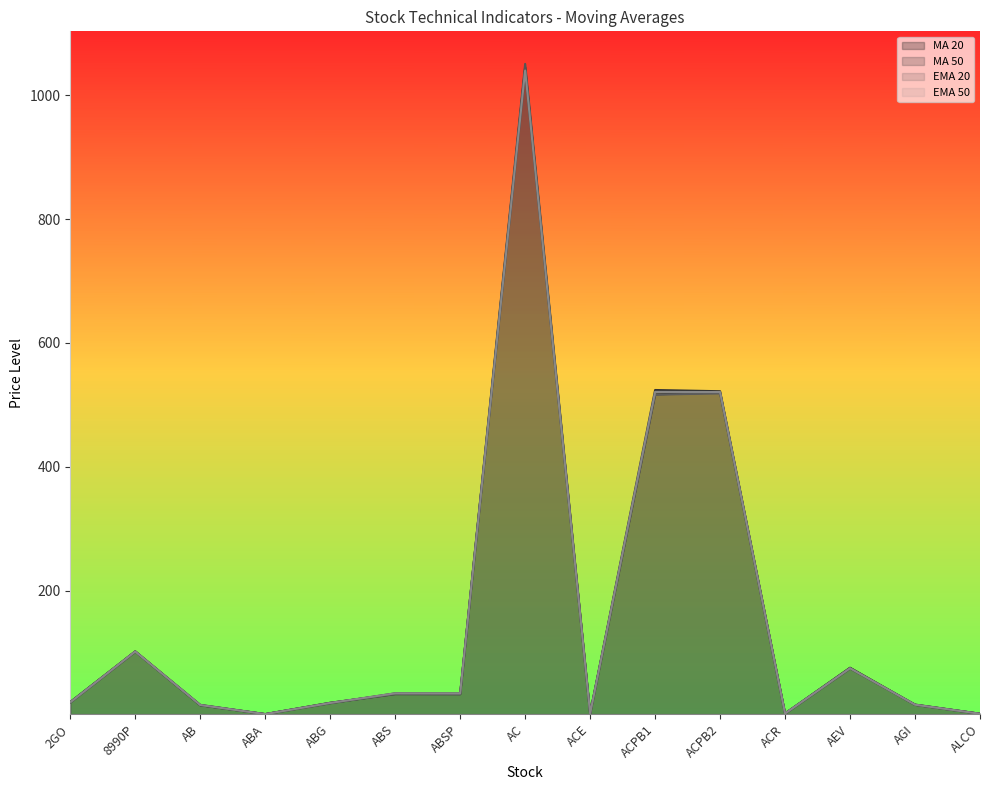

At which label does MA 50 reach its minimum?

ABA